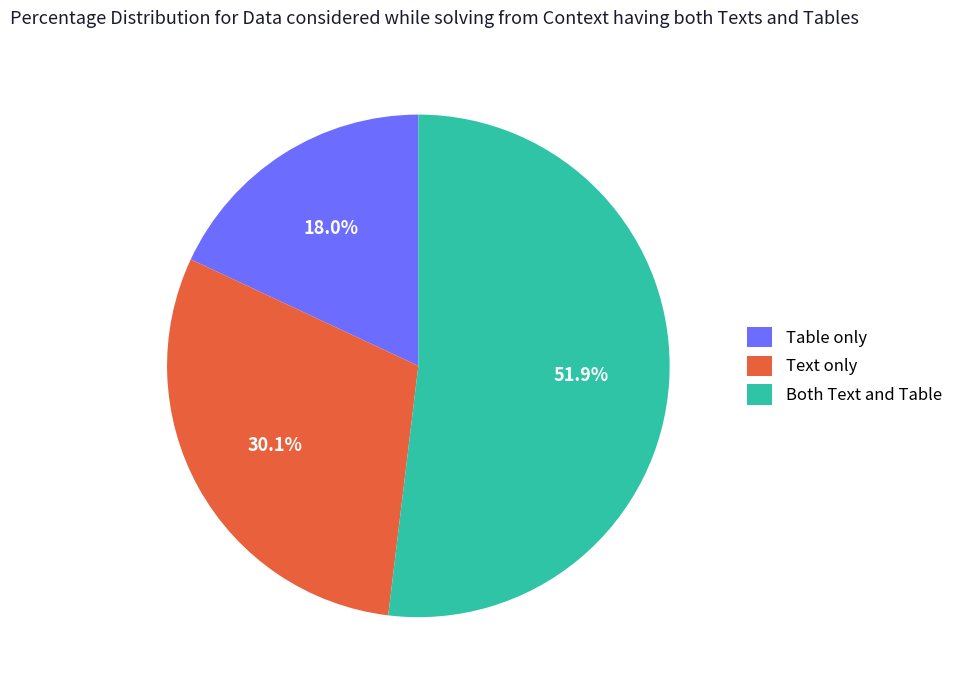

Is there a majority slice in this chart?

Yes